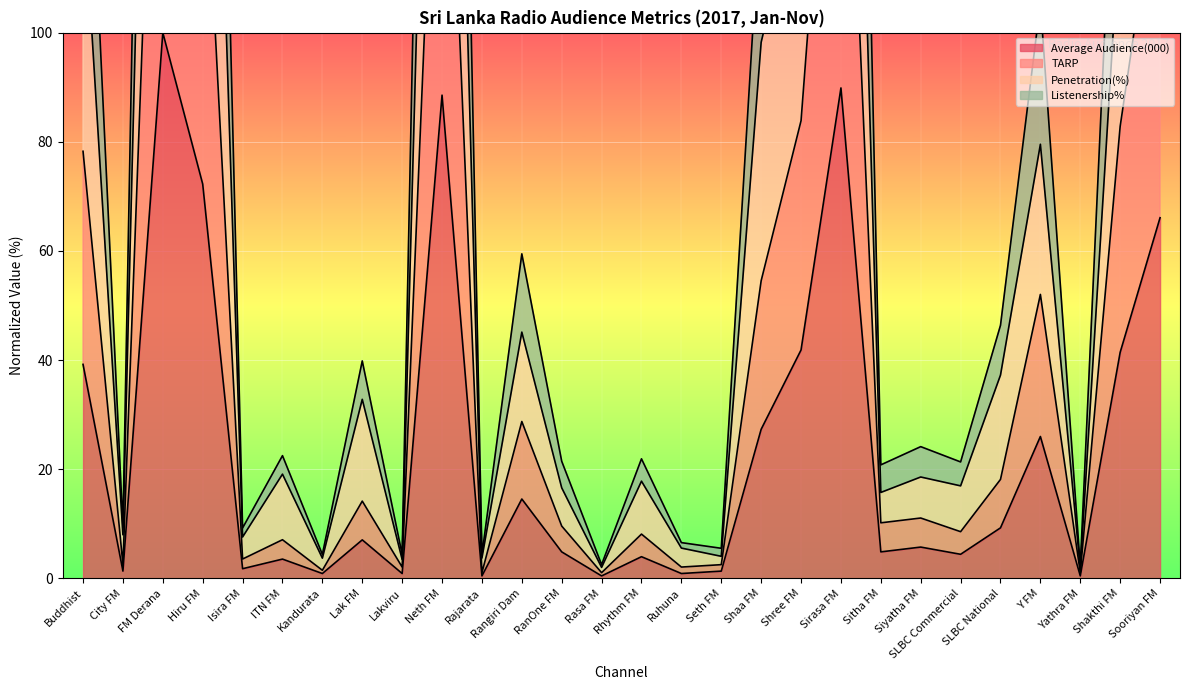

Rank the series at Neth FM from highest to lowest value.

Listenership%, Penetration(%), TARP, Average Audience(000)